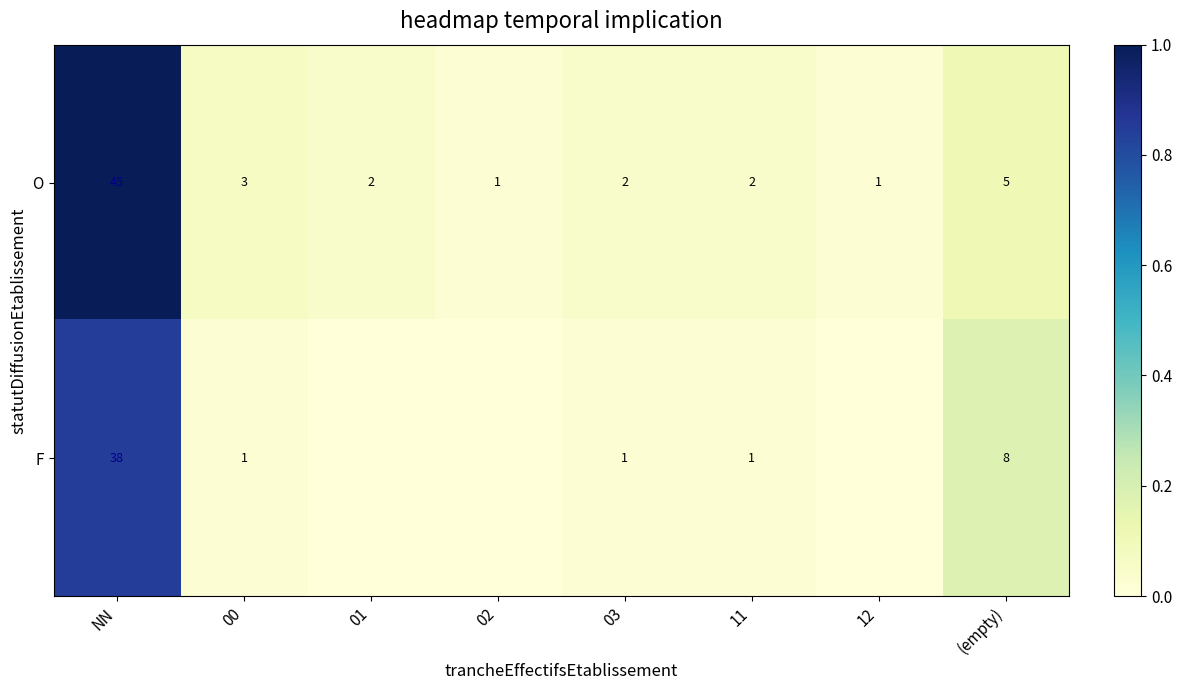

The value of F at 11 is 0.0. True or false?

False